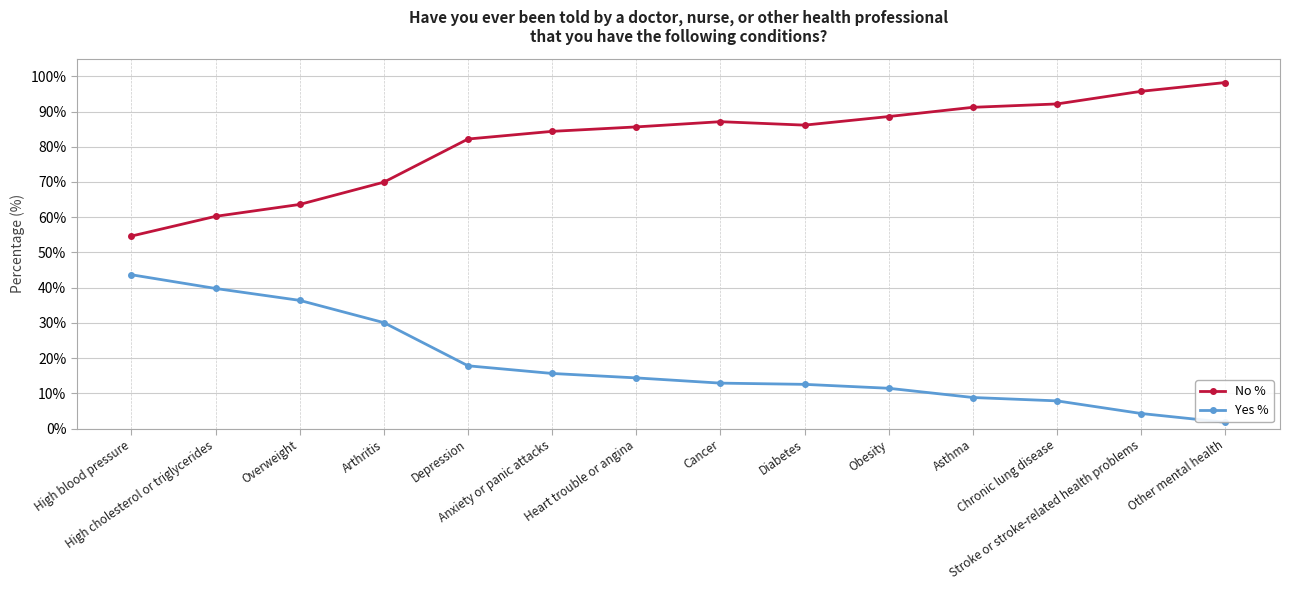

Rank the series by their average value, from lowest to highest.

Yes %, No %